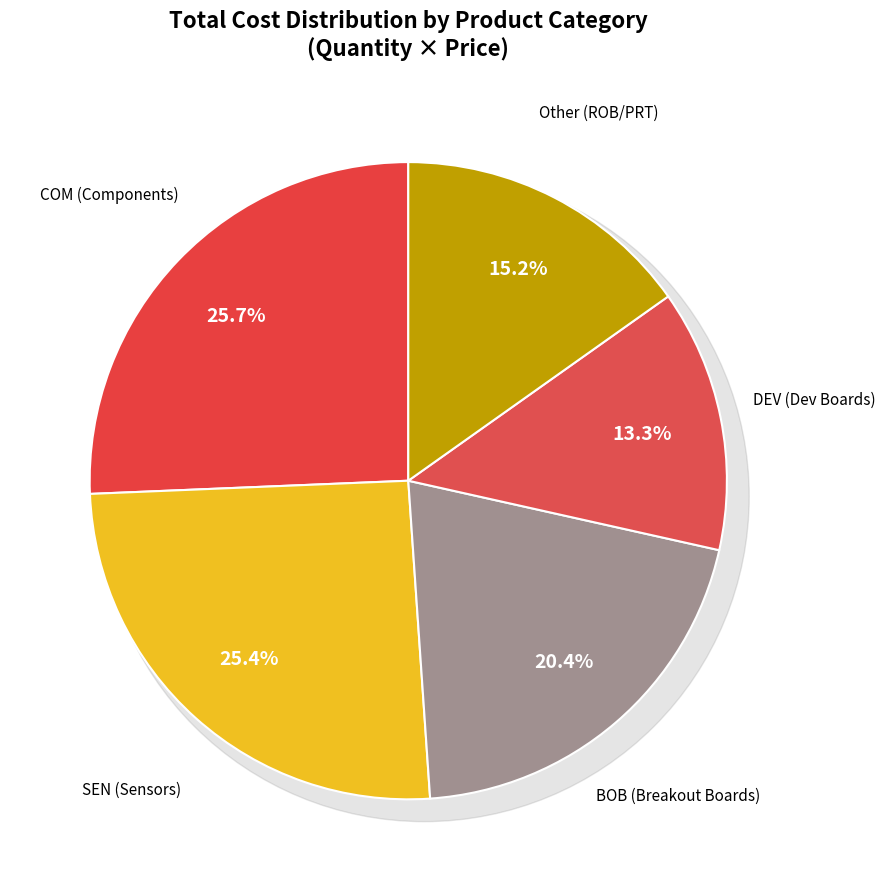

Does SparkFun IR Control Kit represent more than half of the total?

No